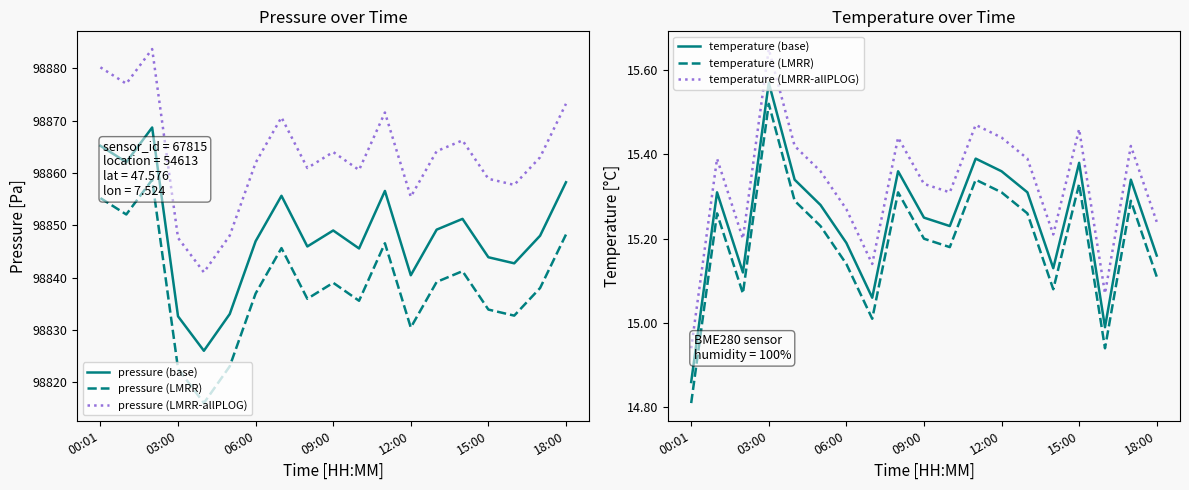

What is the sum of all pressure (base) values?

1878120.8